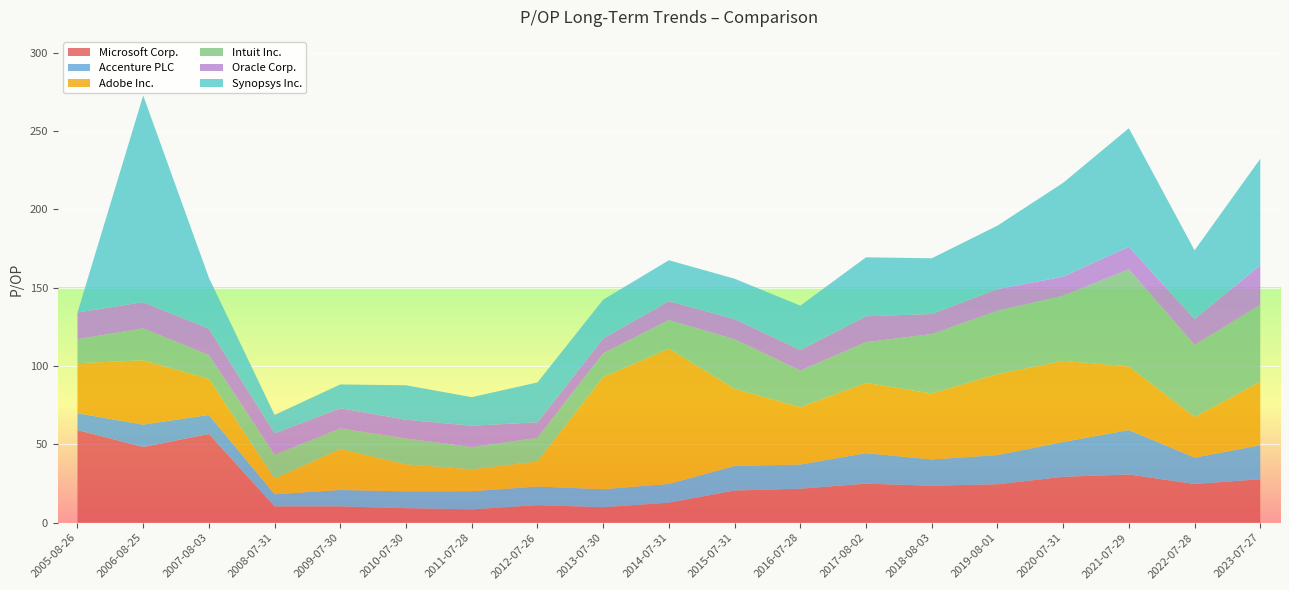

Reading right to left, list all the values displayed in this chart.

Microsoft Corp.: 2005-08-26=59.1	2006-08-25=48.4	2007-08-03=56.6	2008-07-31=10.4	2009-07-30=10.4	2010-07-30=9.3	2011-07-28=8.6	2012-07-26=11.2	2013-07-30=9.9	2014-07-31=12.8	2015-07-31=20.6	2016-07-28=21.7	2017-08-02=24.9	2018-08-03=23.6	2019-08-01=24.5	2020-07-31=29.3	2021-07-29=30.8	2022-07-28=24.7	2023-07-27=27.8
Accenture PLC: 2005-08-26=10.7	2006-08-25=14.2	2007-08-03=12.2	2008-07-31=7.7	2009-07-30=10.5	2010-07-30=10.8	2011-07-28=11.6	2012-07-26=11.8	2013-07-30=11.5	2014-07-31=11.9	2015-07-31=15.7	2016-07-28=15.4	2017-08-02=19.5	2018-08-03=16.8	2019-08-01=18.6	2020-07-31=22.2	2021-07-29=28.4	2022-07-28=16.8	2023-07-27=21.7
Adobe Inc.: 2005-08-26=31.9	2006-08-25=41.0	2007-08-03=23.0	2008-07-31=10.0	2009-07-30=26.1	2010-07-30=17.2	2011-07-28=14.0	2012-07-26=16.0	2013-07-30=71.5	2014-07-31=86.3	2015-07-31=49.2	2016-07-28=36.6	2017-08-02=44.9	2018-08-03=42.1	2019-08-01=51.6	2020-07-31=51.8	2021-07-29=40.6	2022-07-28=25.9	2023-07-27=40.5
Intuit Inc.: 2005-08-26=15.3	2006-08-25=20.4	2007-08-03=15.1	2008-07-31=15.2	2009-07-30=13.1	2010-07-30=16.5	2011-07-28=14.2	2012-07-26=15.1	2013-07-30=15.1	2014-07-31=18.2	2015-07-31=31.6	2016-07-28=23.3	2017-08-02=25.9	2018-08-03=37.9	2019-08-01=40.5	2020-07-31=41.6	2021-07-29=62.0	2022-07-28=46.0	2023-07-27=49.0
Oracle Corp.: 2005-08-26=17.0	2006-08-25=16.7	2007-08-03=16.9	2008-07-31=13.7	2009-07-30=12.9	2010-07-30=11.9	2011-07-28=13.6	2012-07-26=9.9	2013-07-30=9.5	2014-07-31=12.1	2015-07-31=12.8	2016-07-28=13.1	2017-08-02=16.5	2018-08-03=12.8	2019-08-01=13.8	2020-07-31=12.2	2021-07-29=14.3	2022-07-28=16.5	2023-07-27=25.3
Synopsys Inc.: 2005-08-26=0.0	2006-08-25=131.9	2007-08-03=32.5	2008-07-31=11.8	2009-07-30=15.2	2010-07-30=22.0	2011-07-28=18.2	2012-07-26=25.5	2013-07-30=24.8	2014-07-31=26.0	2015-07-31=25.8	2016-07-28=28.3	2017-08-02=37.6	2018-08-03=35.5	2019-08-01=40.5	2020-07-31=59.9	2021-07-29=75.6	2022-07-28=43.9	2023-07-27=67.9